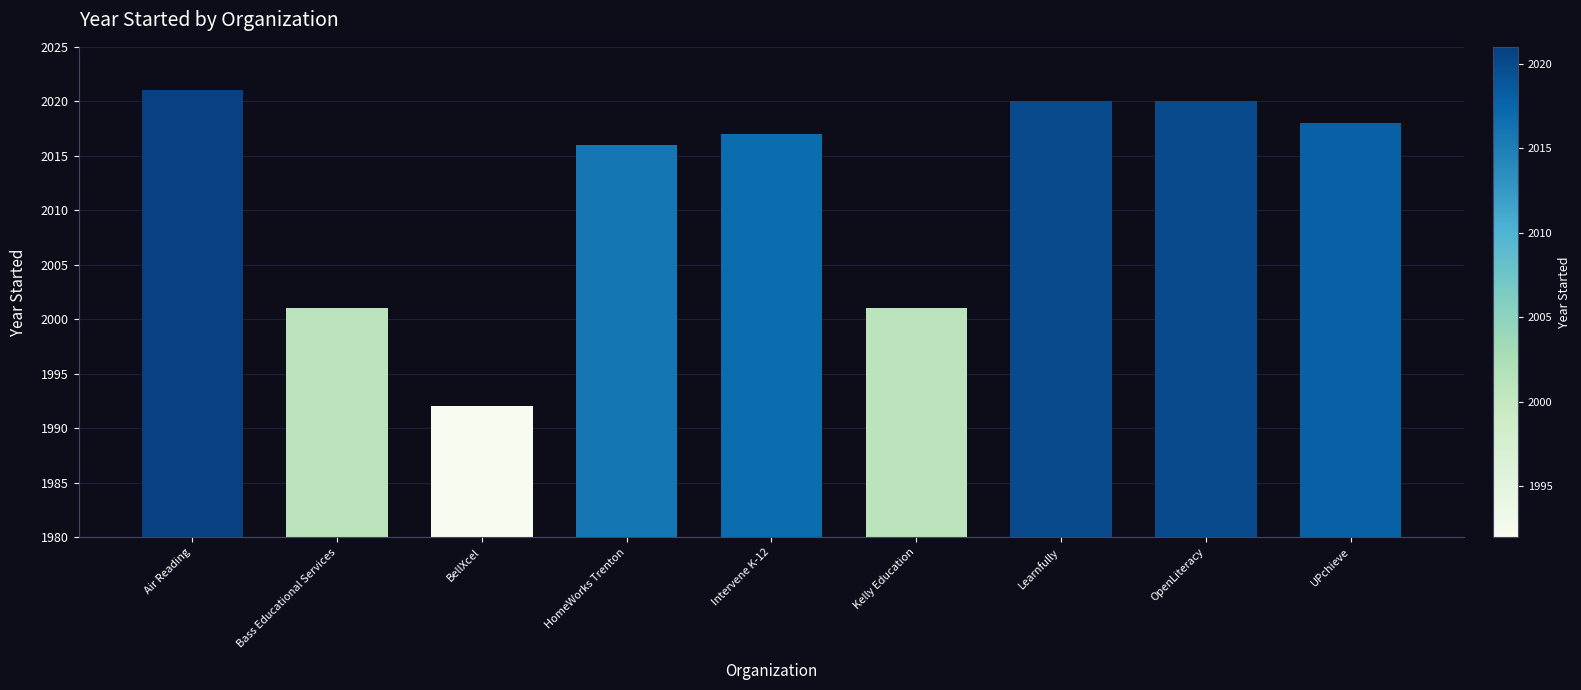

What is the change in value from BellXcel to UPchieve?

+26